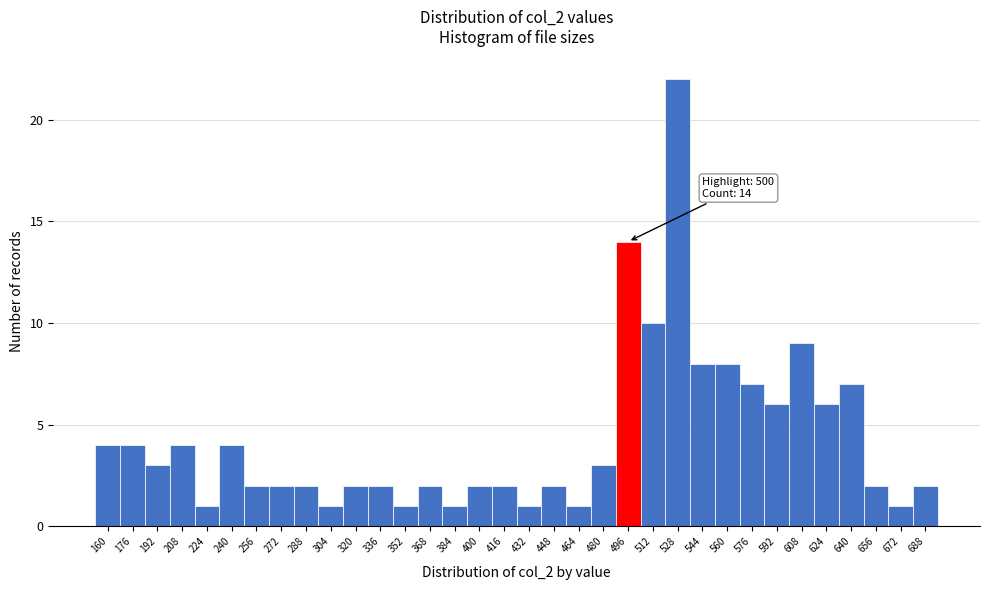

What is the difference between the maximum and minimum values?

21